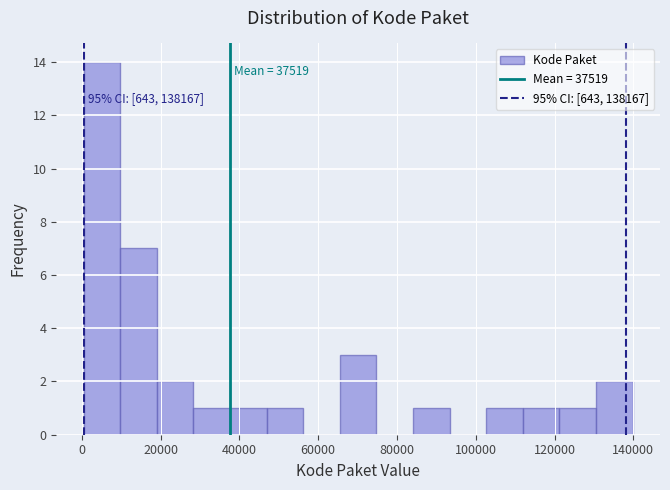

Over which range of the x-axis is the bar tallest?

0 to 10000